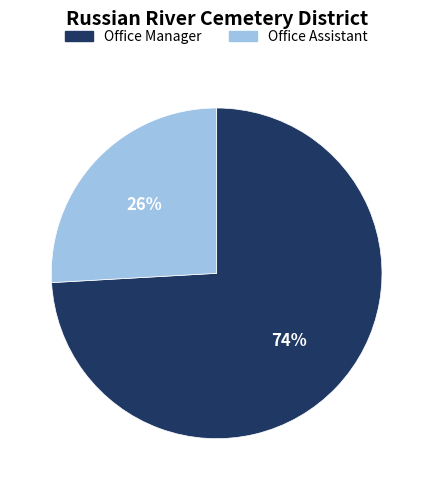

Is it true that Office Assistant is 26% of the pie?

True